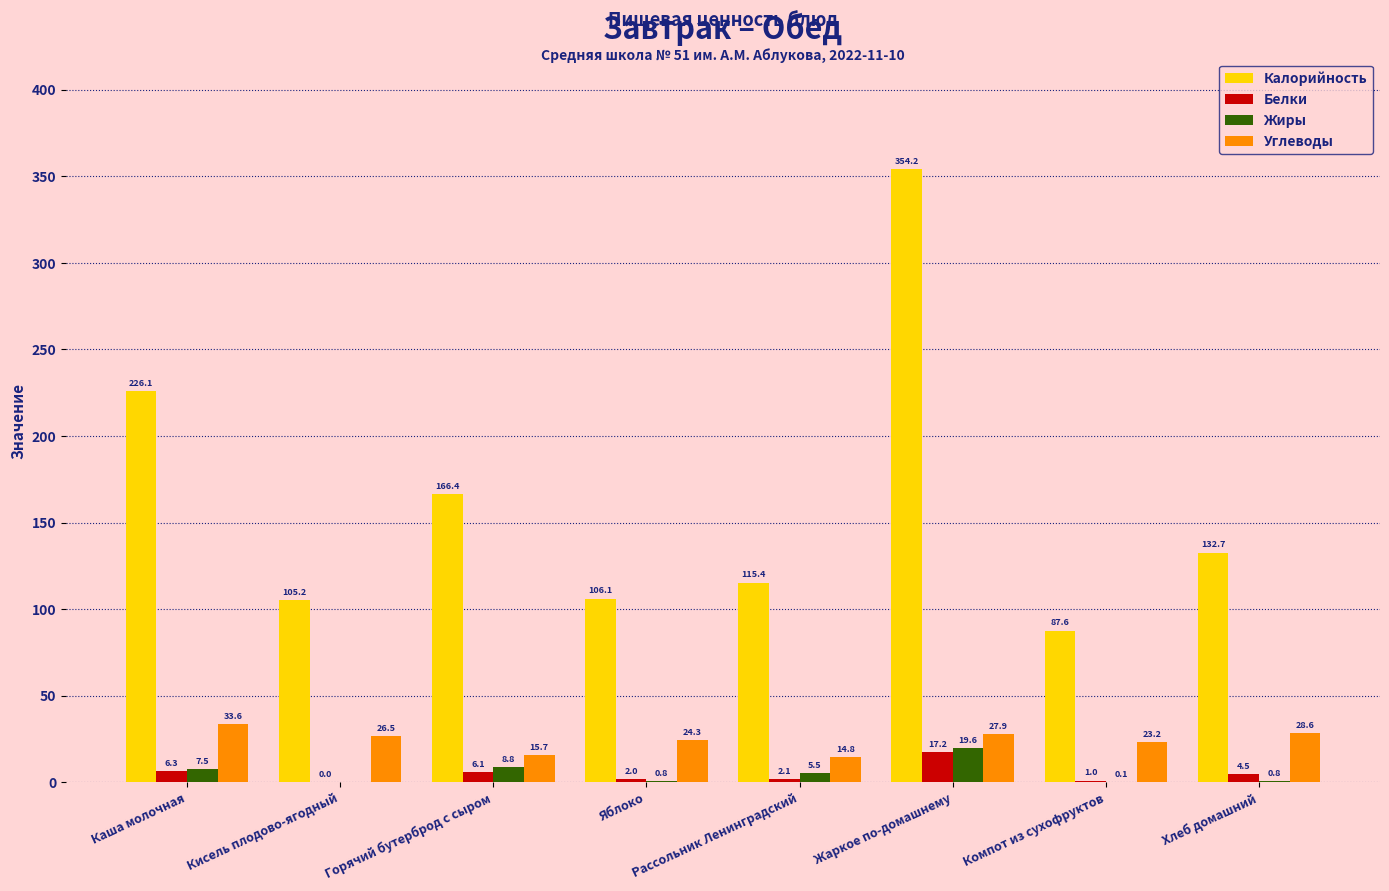

What is the approximate value of Калорийность at Рассольник Ленинградский?

115.4